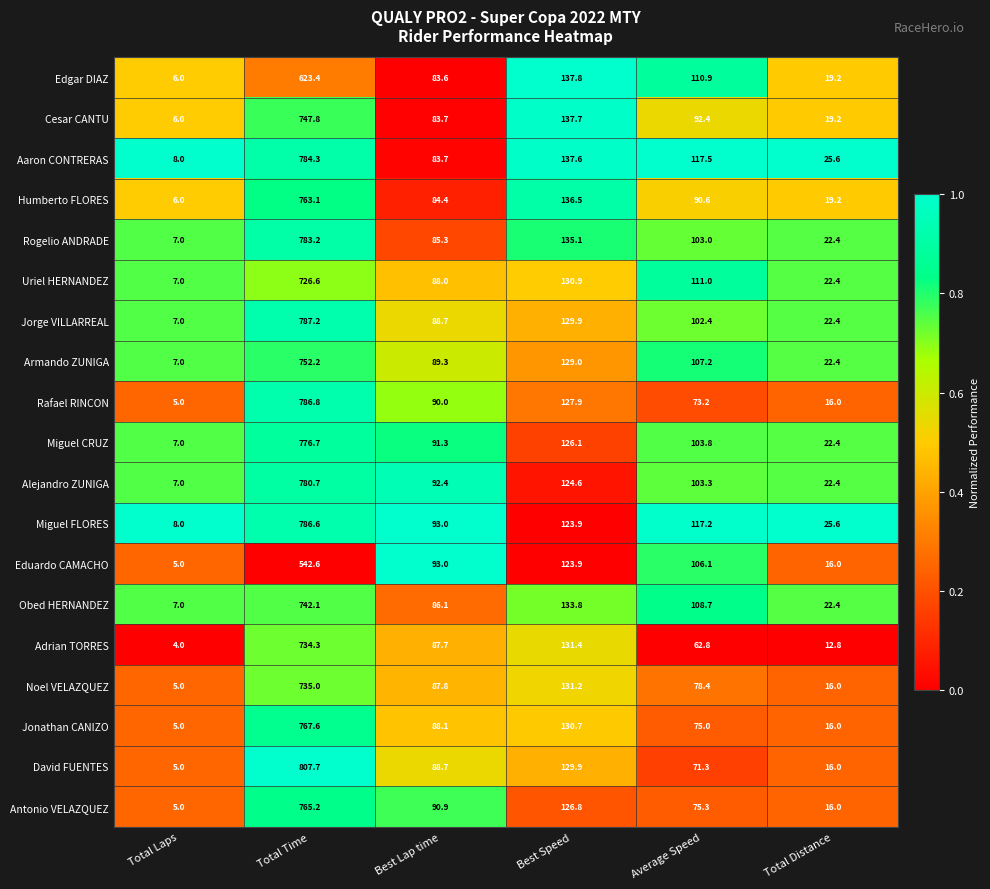

What is the average value of the Edgar DIAZ series?

163.5